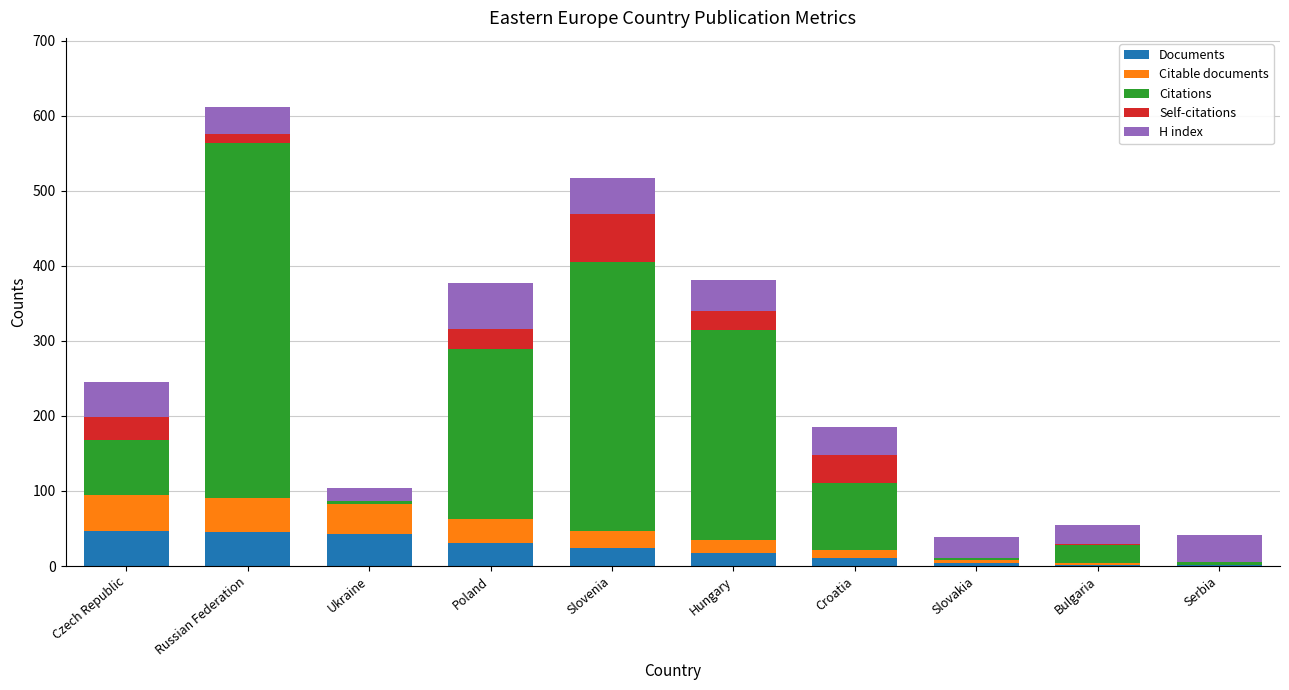

Are the bars grouped side by side (vs. stacked)?

No